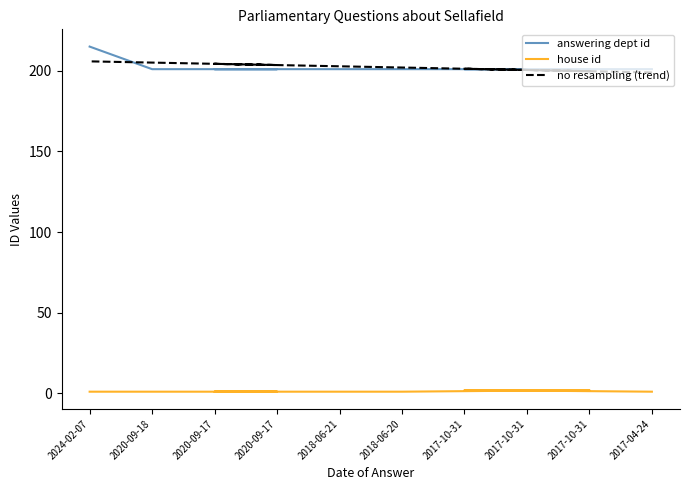

What is the difference between the second highest and second lowest values in the no resampling (trend) series?

5.3